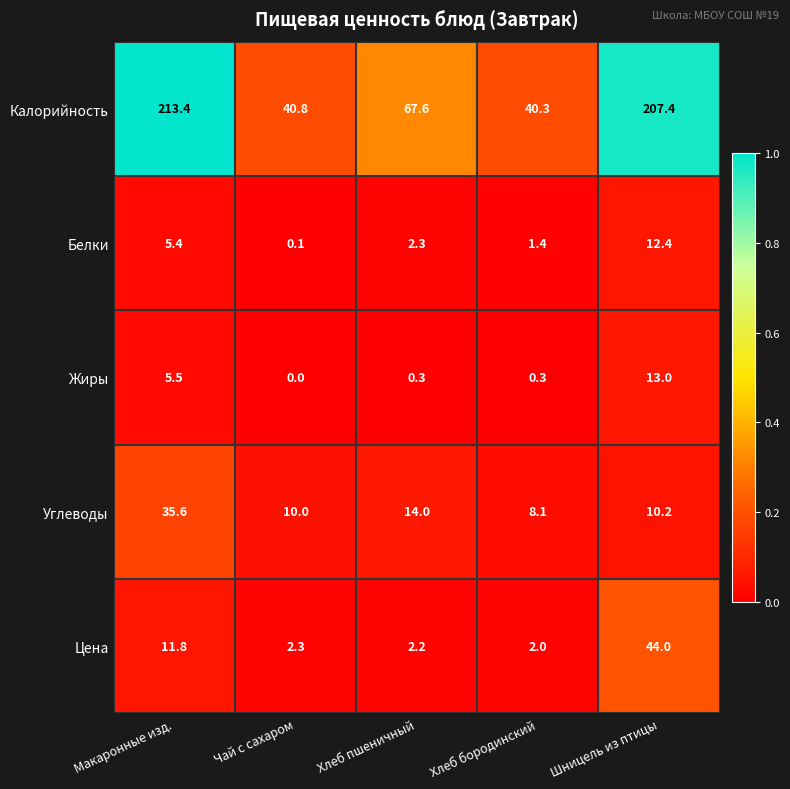

Which label corresponds to the smallest value in the chart?

Чай с сахаром